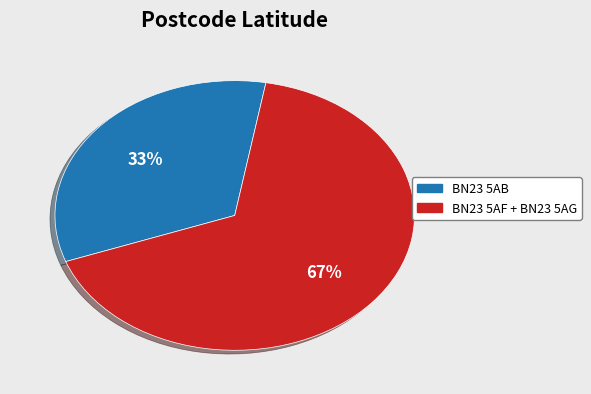

Is there a majority slice in this chart?

Yes